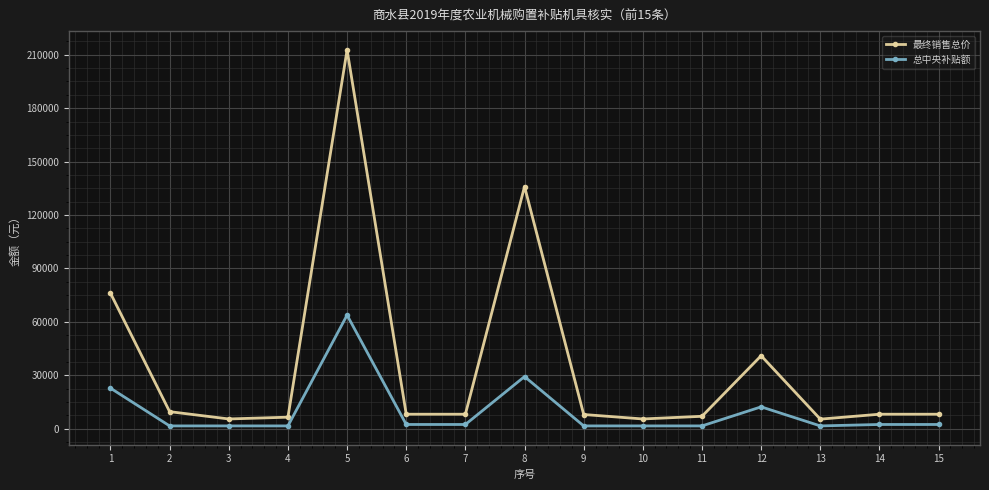

Which category has the highest value in the 最终销售总价 series?

5